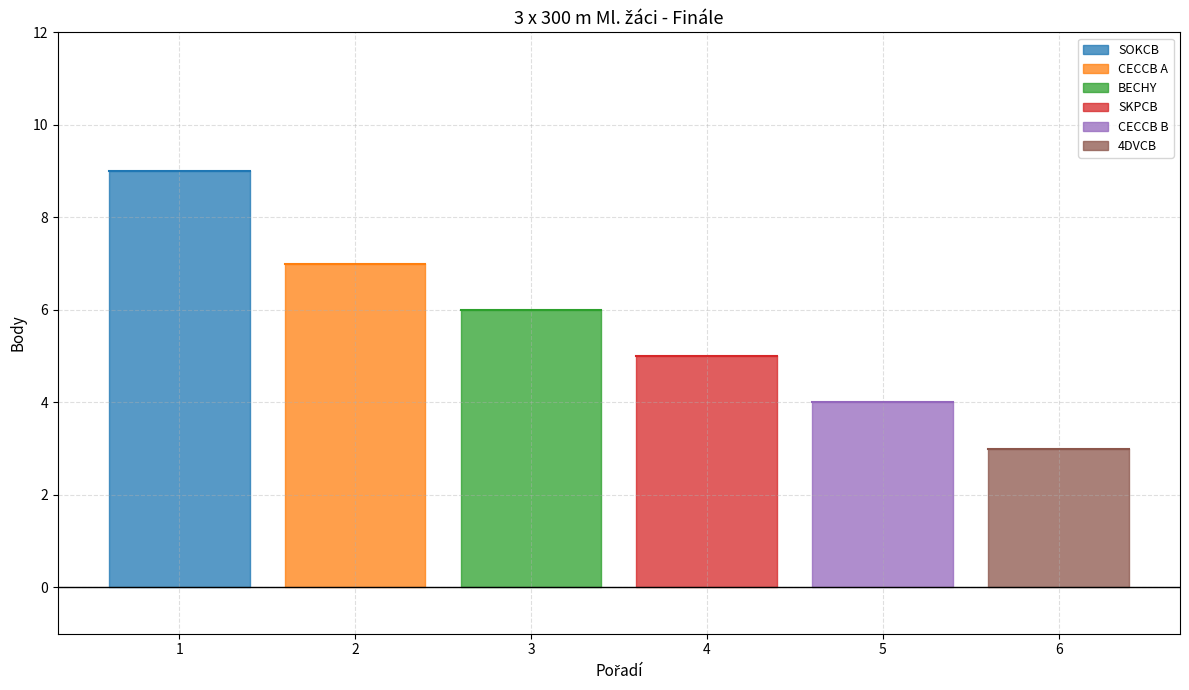

Between 2 and 1, which is larger?

1